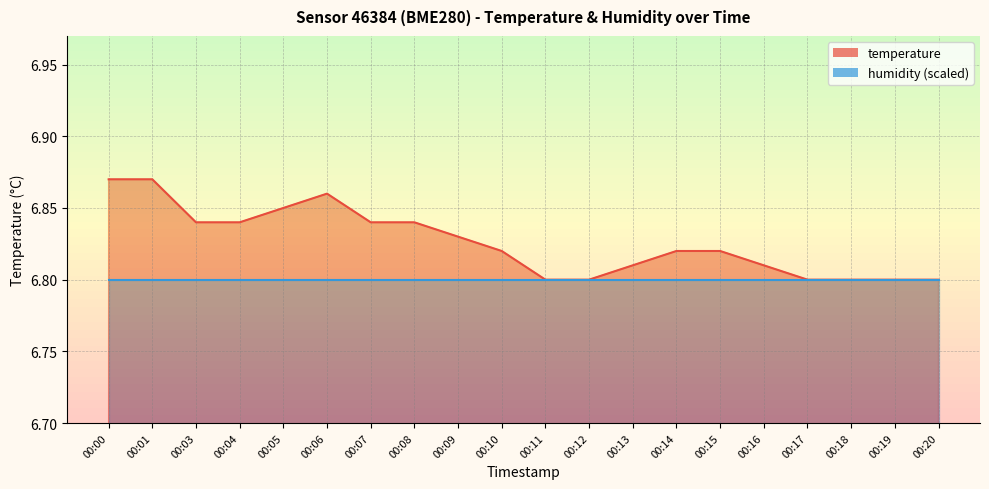

The chart shows a value of 6.9 at 00:06. True or false?

True